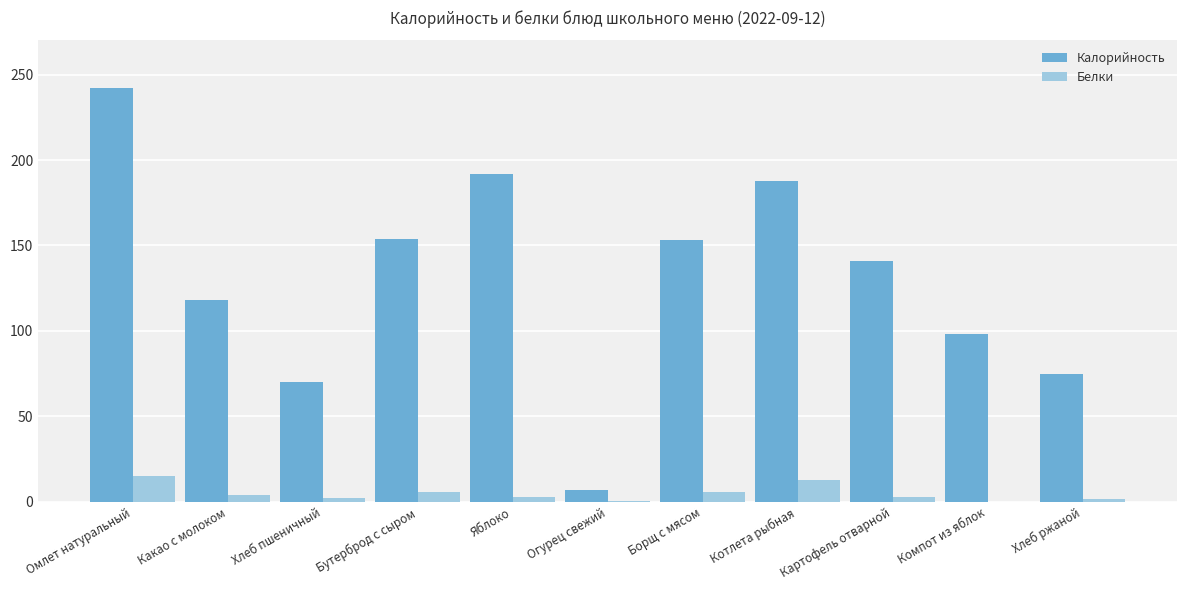

At which label is Калорийность closest to 124?

Какао с молоком